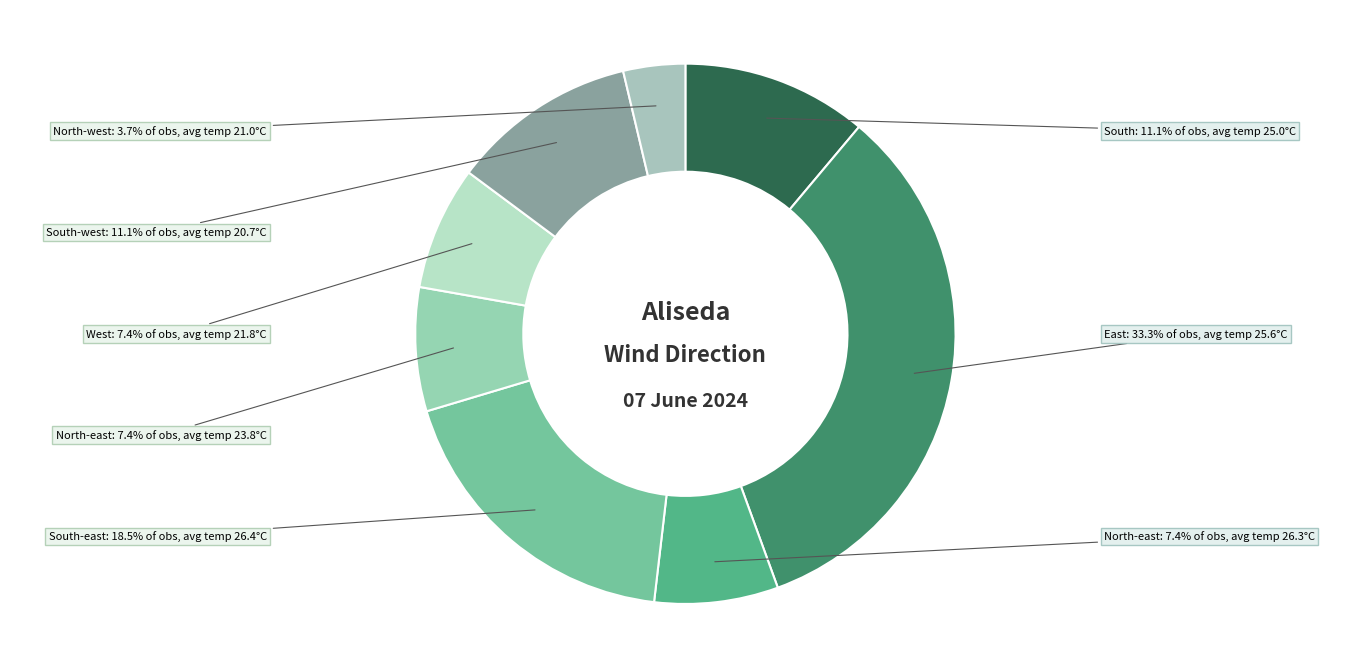

How many slices are in this pie chart?

8